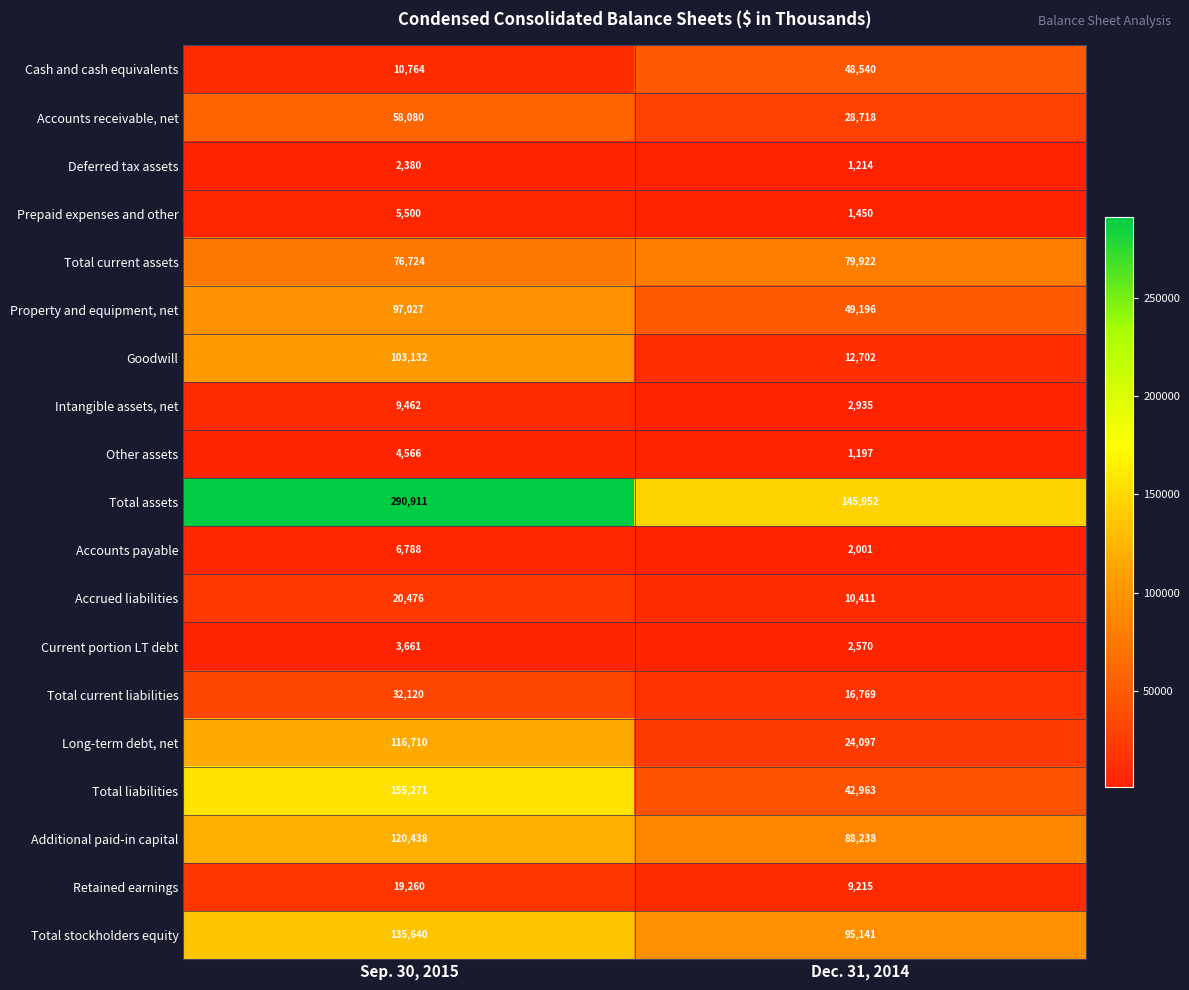

List the series in order of their peak value, highest first.

Total assets, Total liabilities, Total stockholders equity, Additional paid-in capital, Long-term debt, net, Goodwill, Property and equipment, net, Total current assets, Accounts receivable, net, Cash and cash equivalents, Total current liabilities, Accrued liabilities, Retained earnings, Intangible assets, net, Accounts payable, Prepaid expenses and other, Other assets, Current portion LT debt, Deferred tax assets